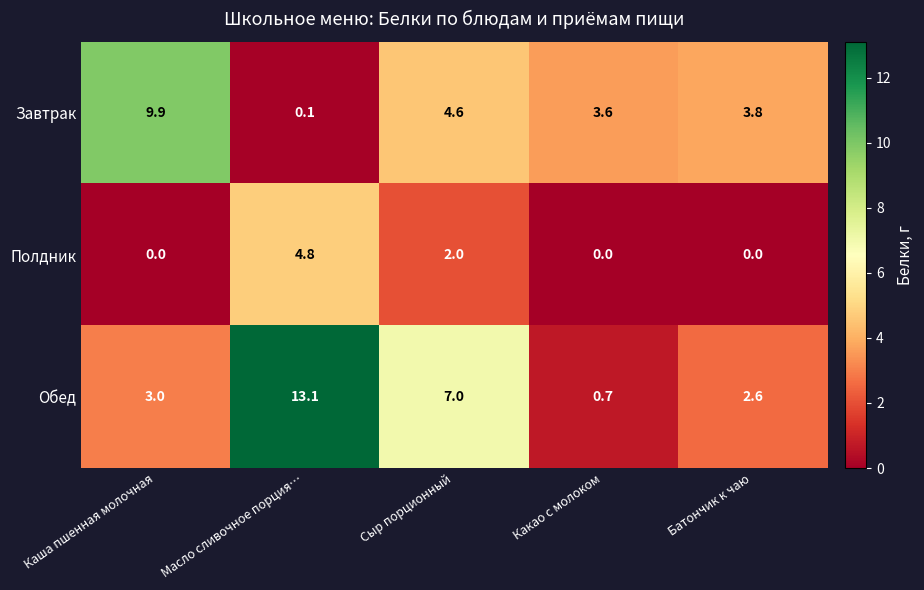

What is the difference between the second highest and second lowest values in the Обед series?

4.4